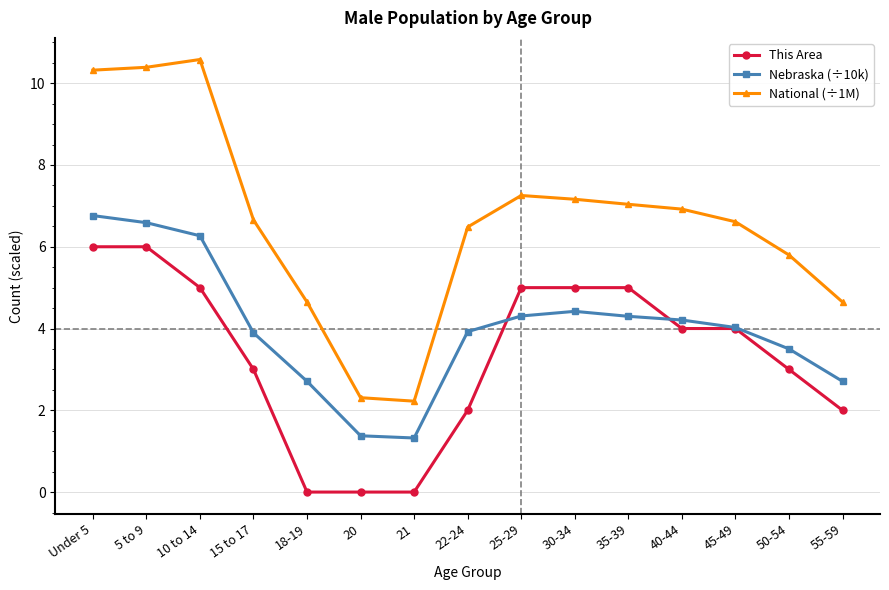

What is the maximum value for National (÷1M)?

10.6